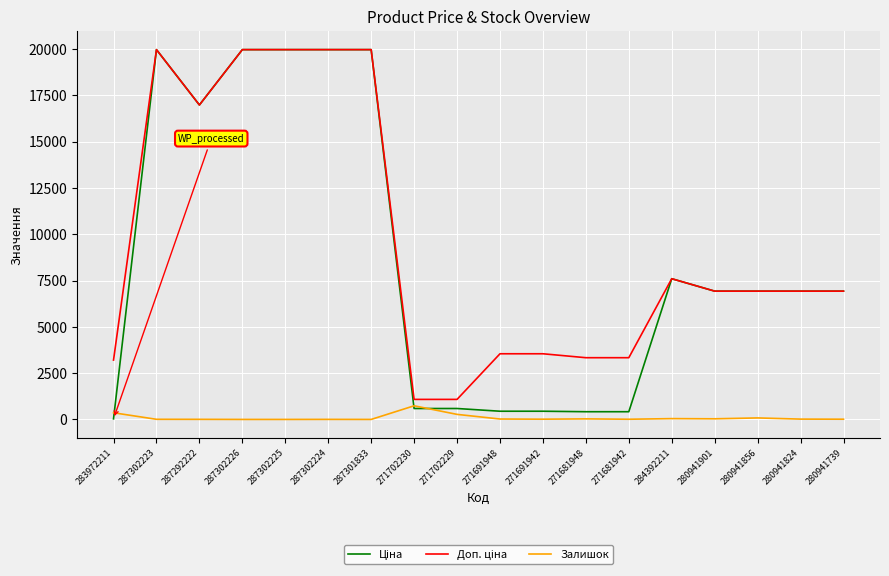

What is the maximum value for Залишок?

736.0